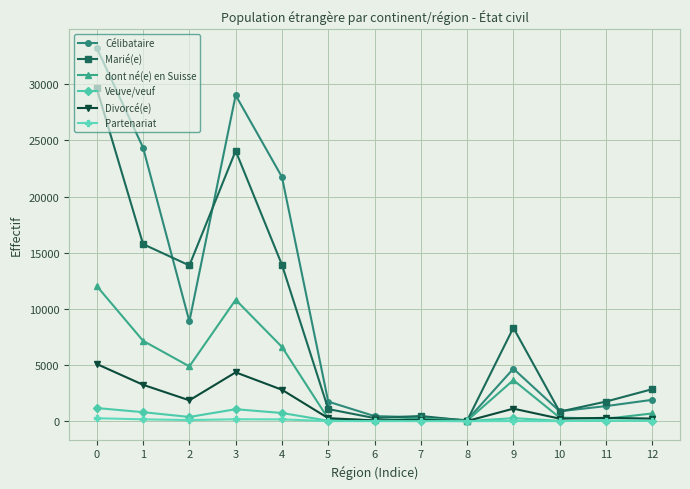

What is the approximate value of Veuve/veuf at 1, to the nearest 10?

800